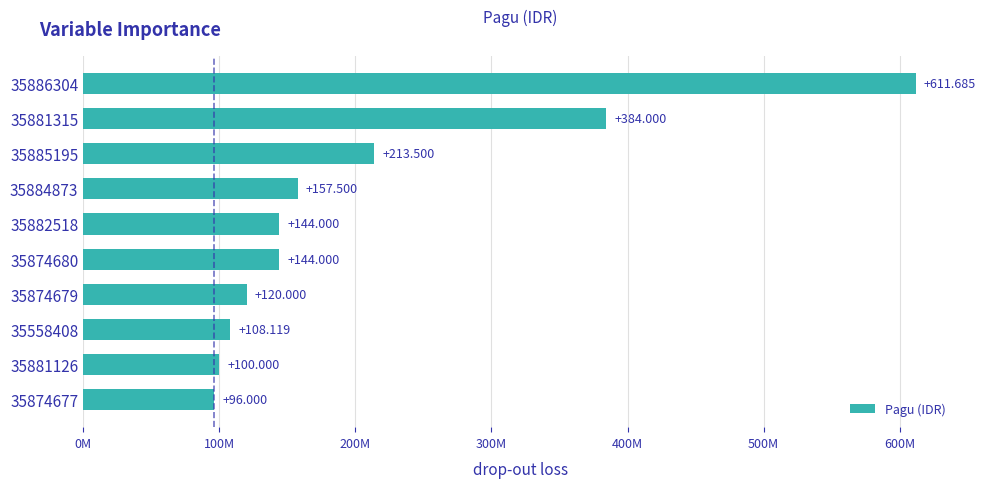

Does the chart contain any negative values?

No